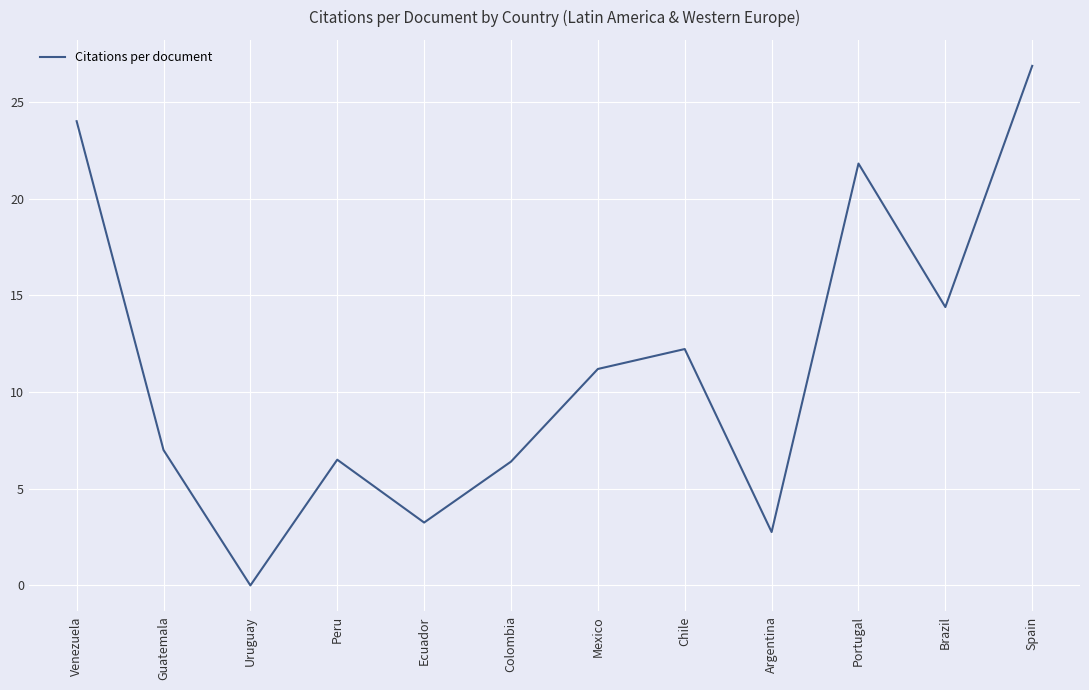

Where is the first local minimum?

Uruguay